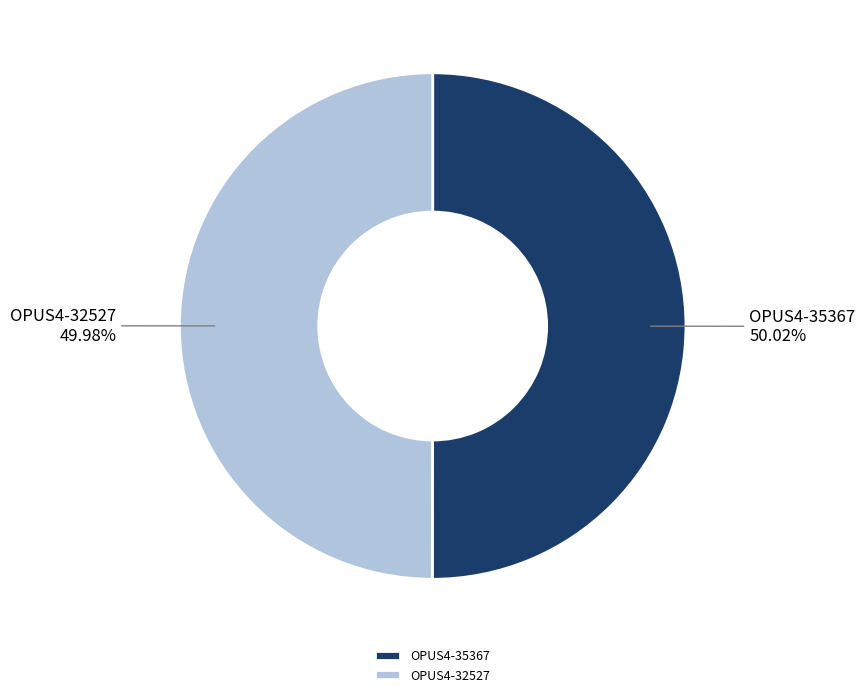

Do OPUS4-35367 and OPUS4-32527 together represent more than half of the pie?

Yes